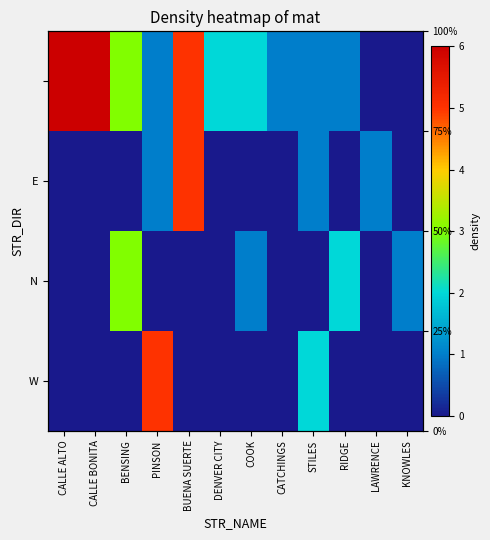

What is the average value of the N series?

1